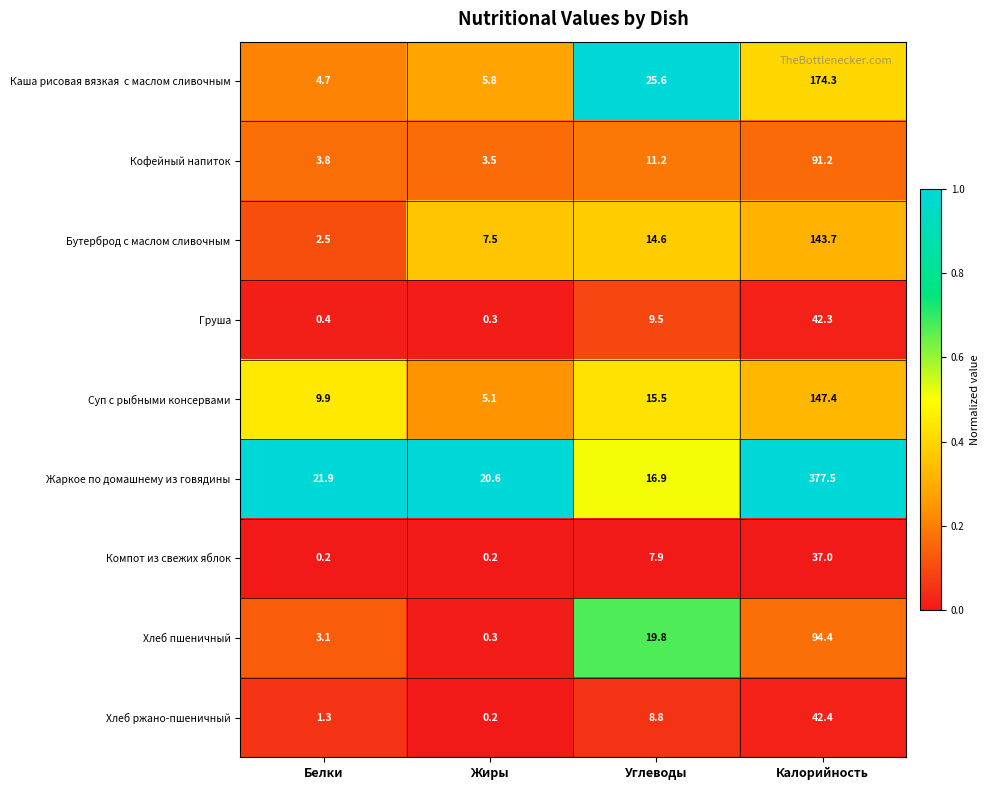

How many categories are shown in the chart?

4